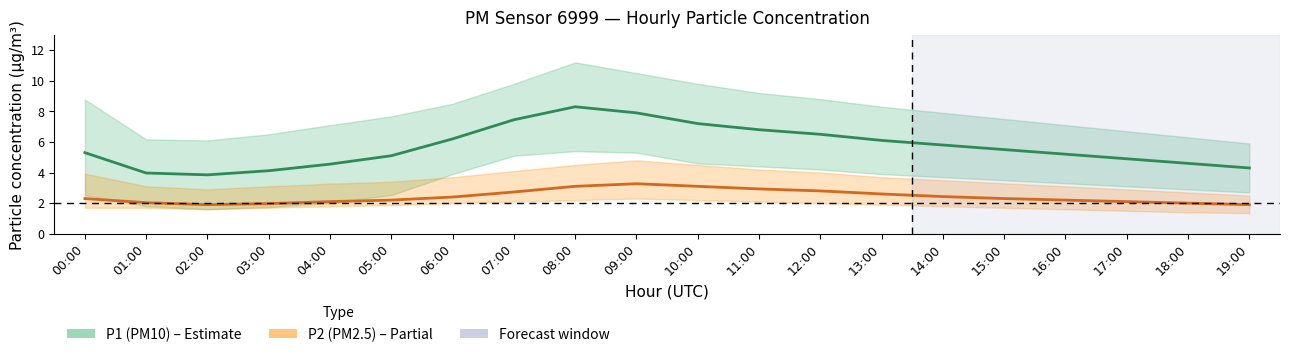

How many data points in P2 (PM2.5) are above 2?

16